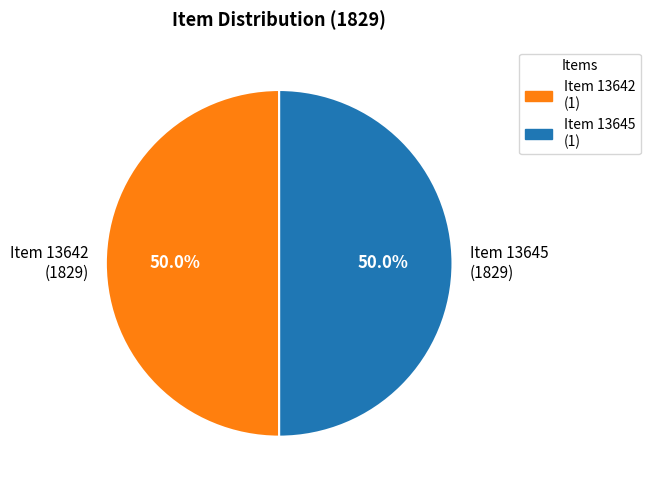

Count the number of slices in the pie.

2